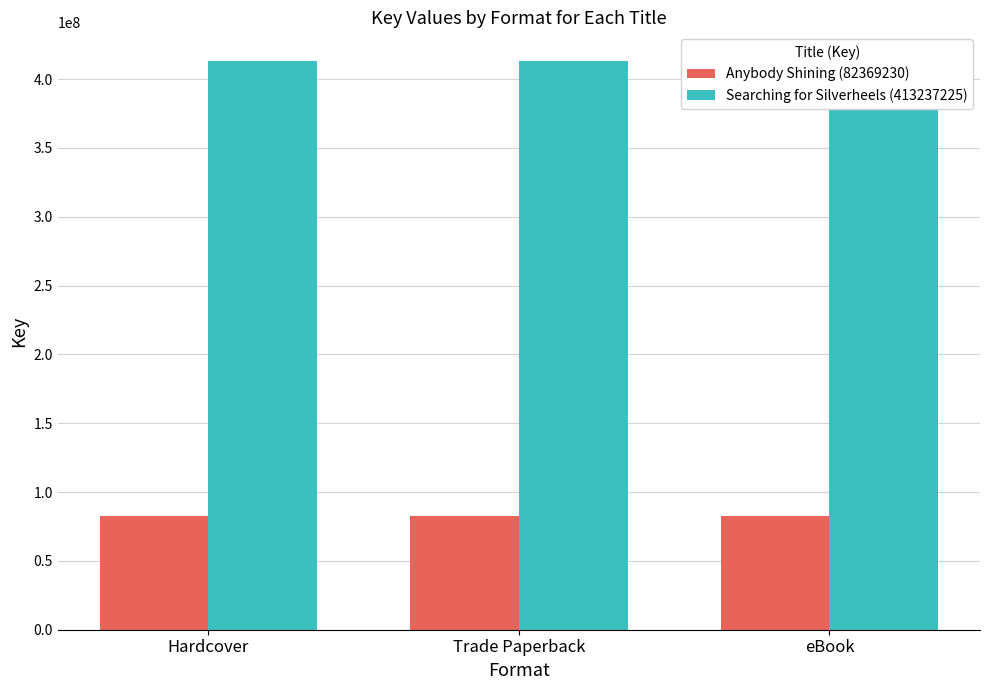

What is the total value across all series at Hardcover?

495606455